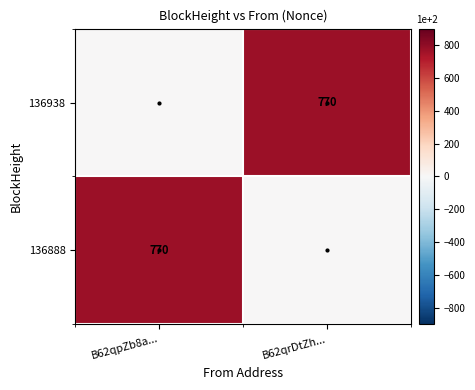

Which series has the largest range (max minus min)?

136938